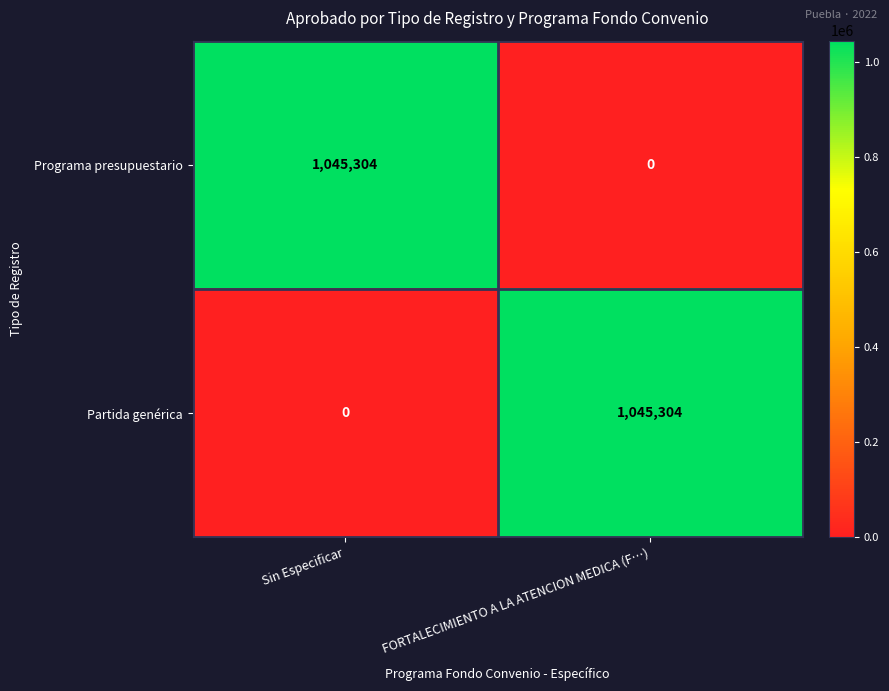

What is the greatest value displayed?

1045304